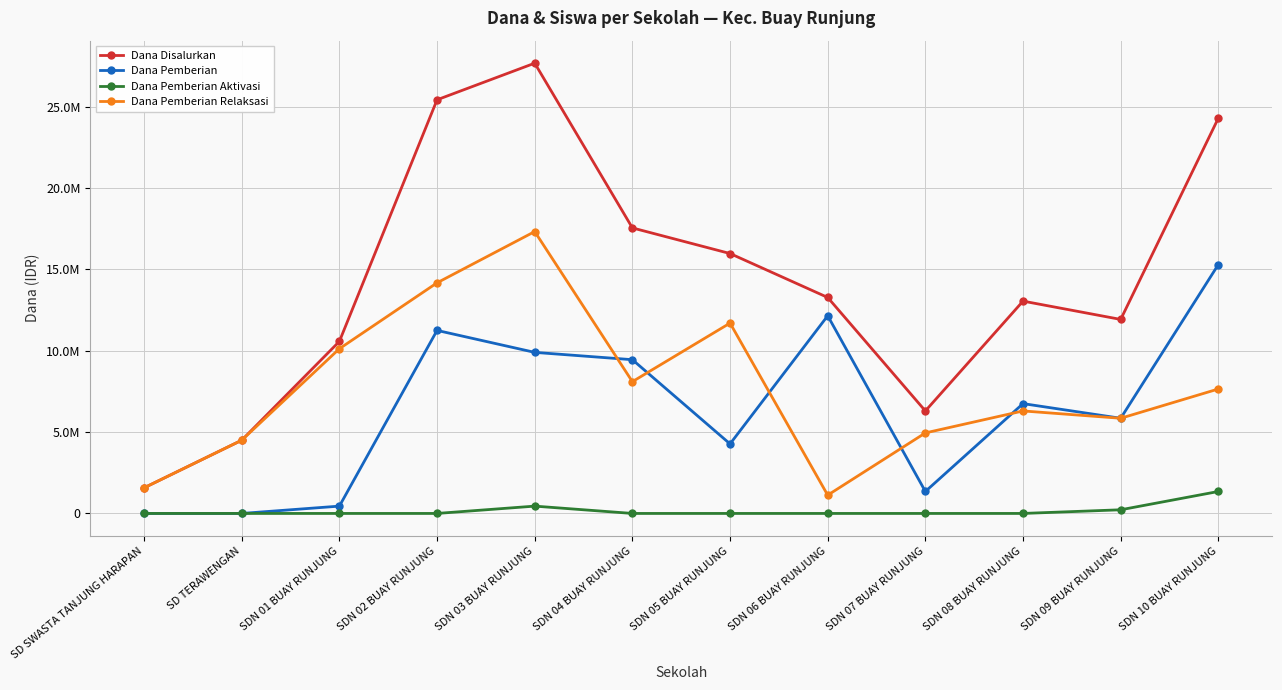

True or false: Dana Pemberian Relaksasi and Dana Disalurkan intersect in this chart.

False